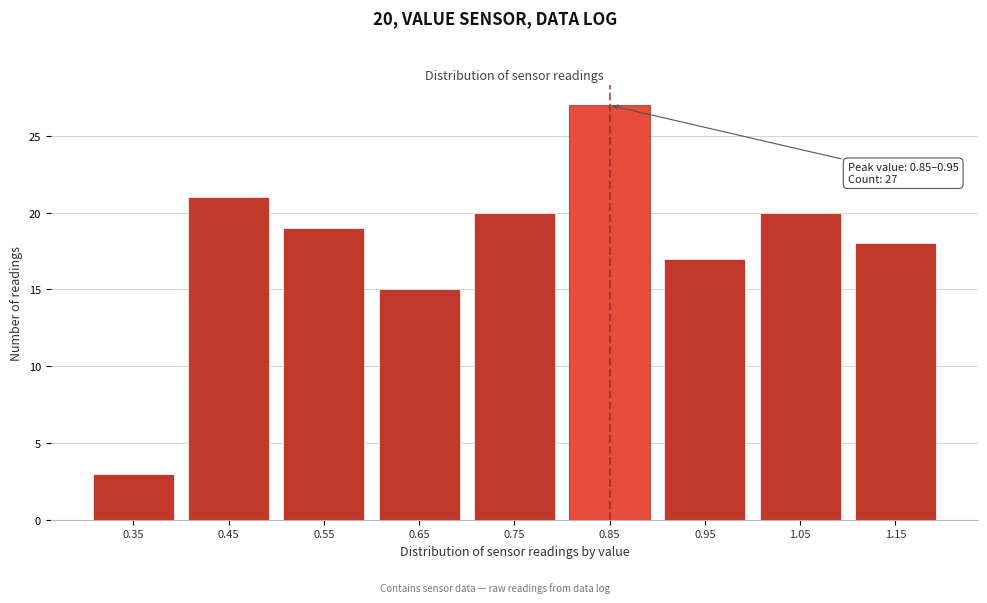

Reading right to left, list all the values displayed in this chart.

18	20	17	27	20	15	19	21	3